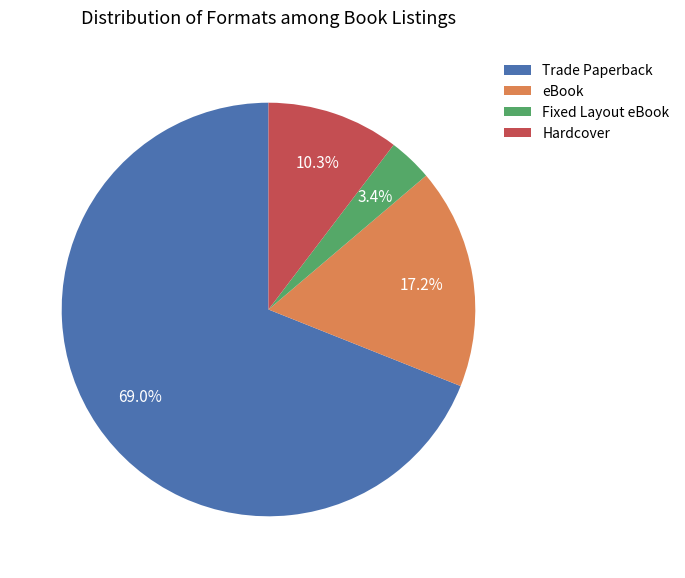

Is there a majority slice in this chart?

Yes